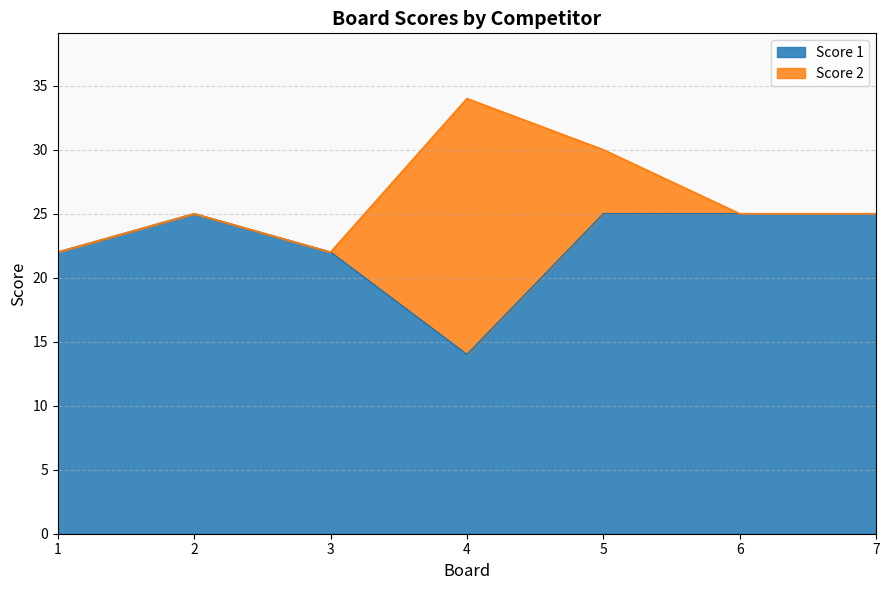

How many lines are shown in the chart?

2